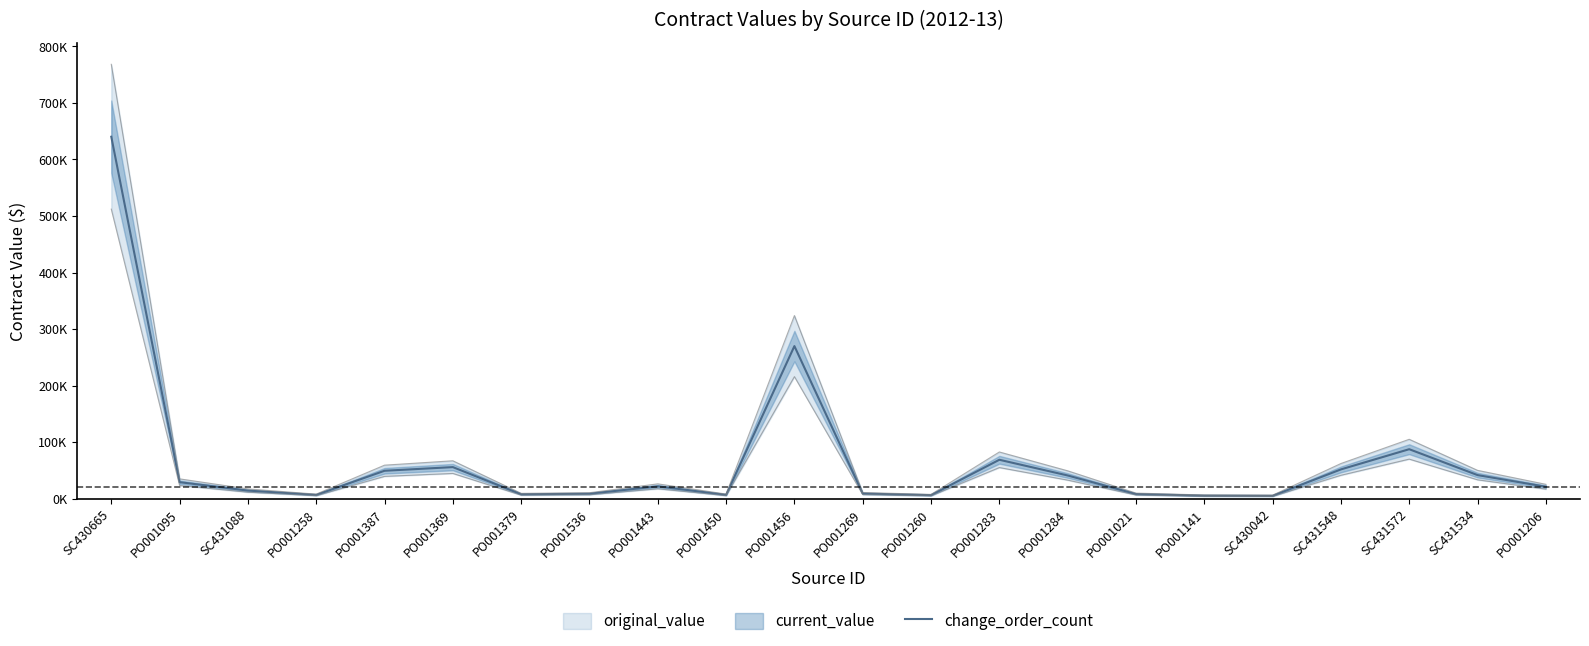

Between PO001269 and PO001141, which is larger?

PO001269